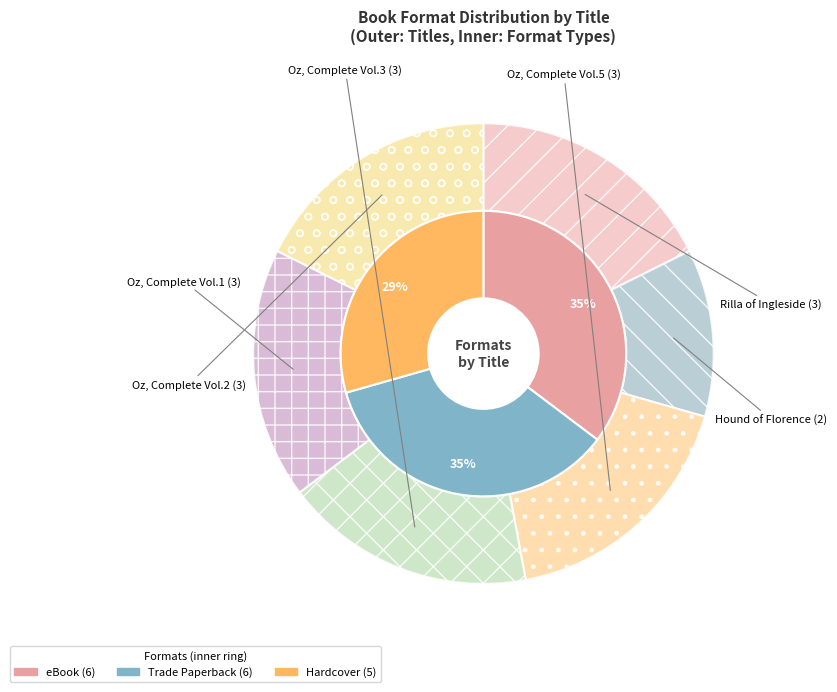

Does Other account for over 50% of the chart?

No